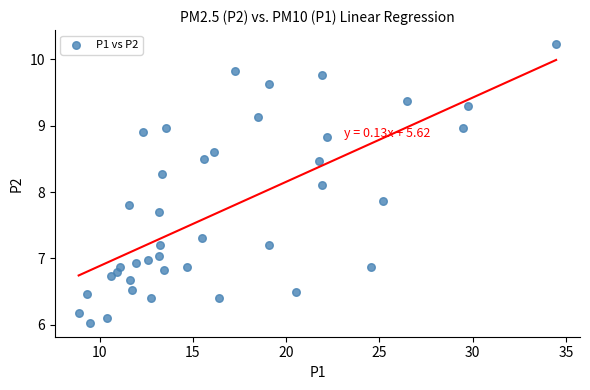

What is the range of X values (max minus min)?

25.6